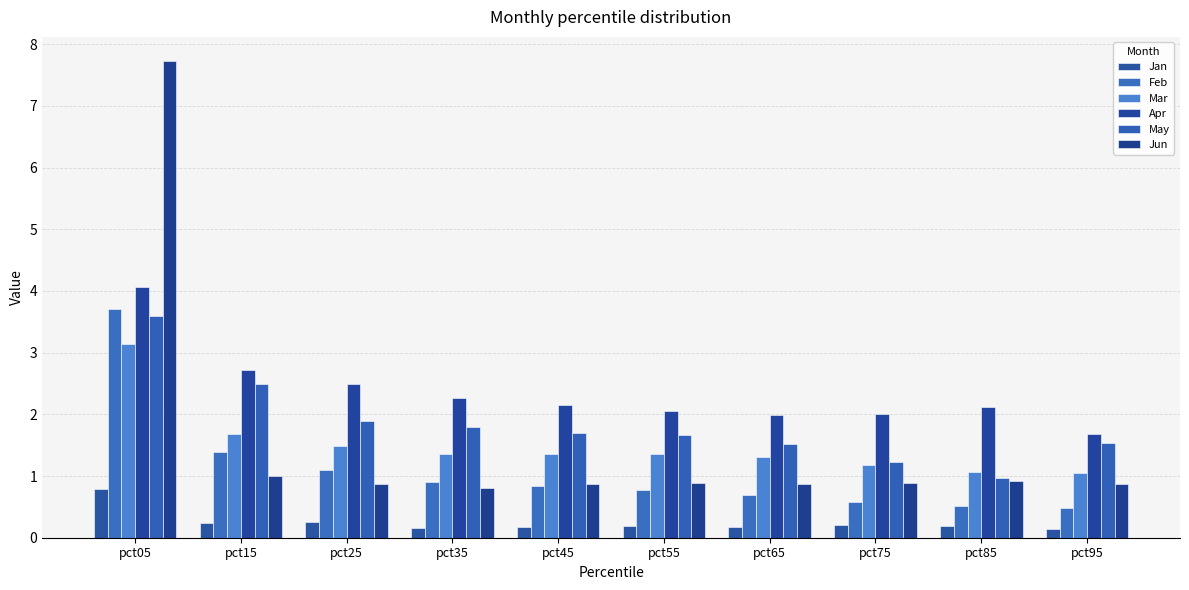

How many groups of bars are there?

10